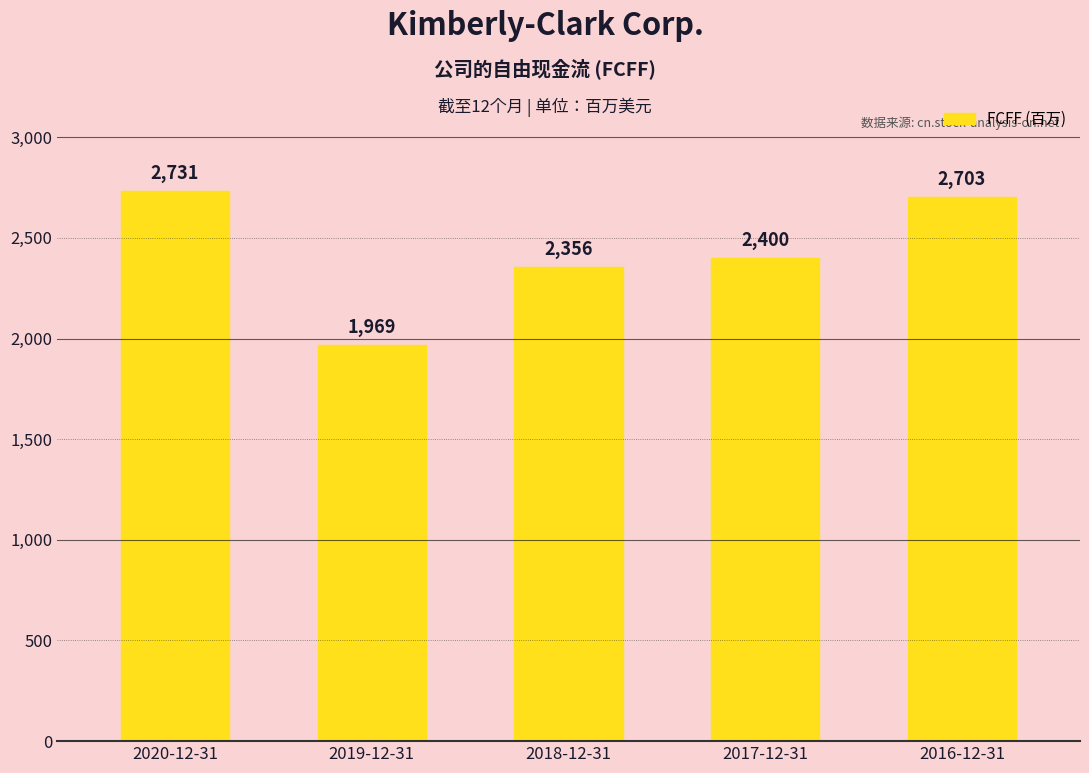

What is the label of the 2nd bar from the left?

2019-12-31